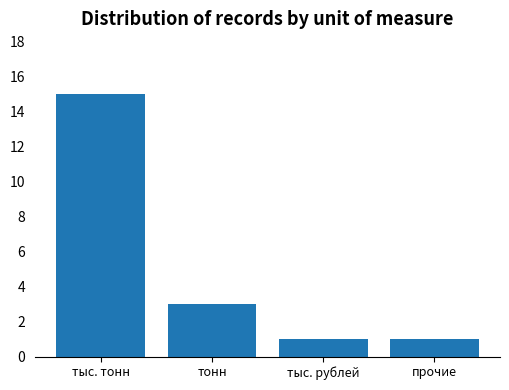

What position from the left is тыс. тонн?

1